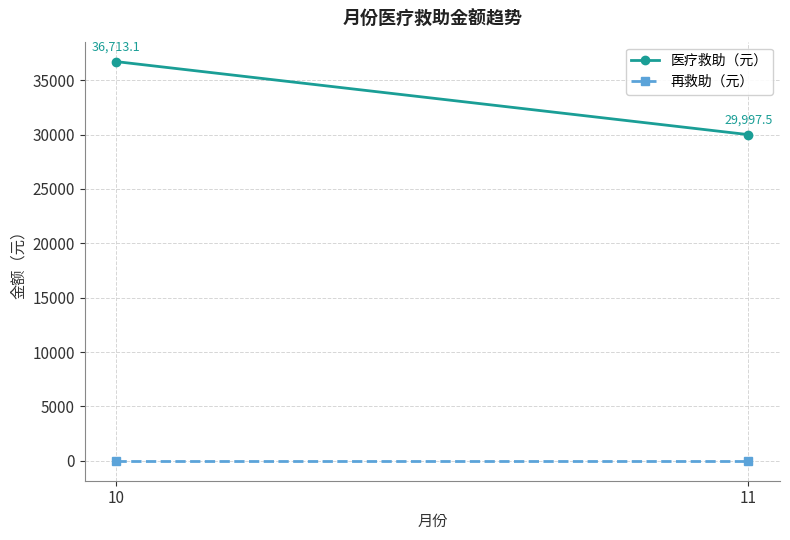

Which series has the widest spread of values?

医疗救助（元）